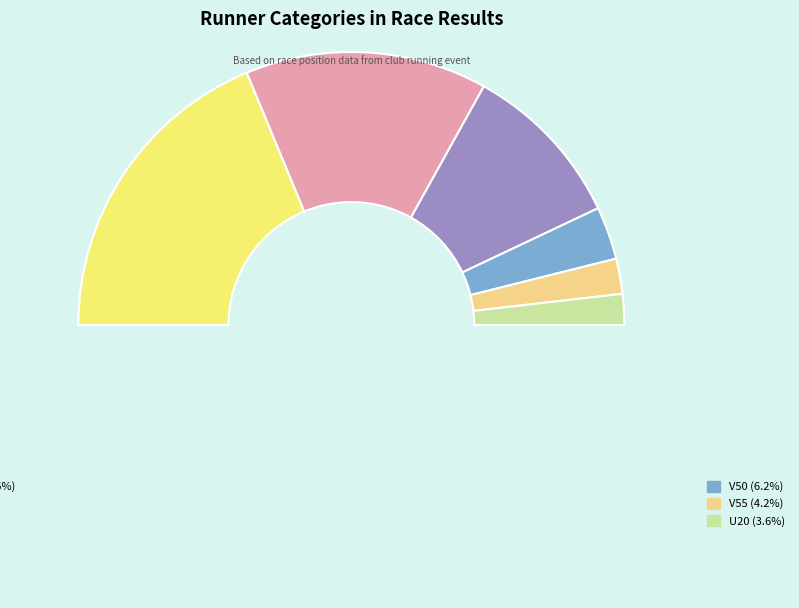

Count the number of slices in the pie.

7